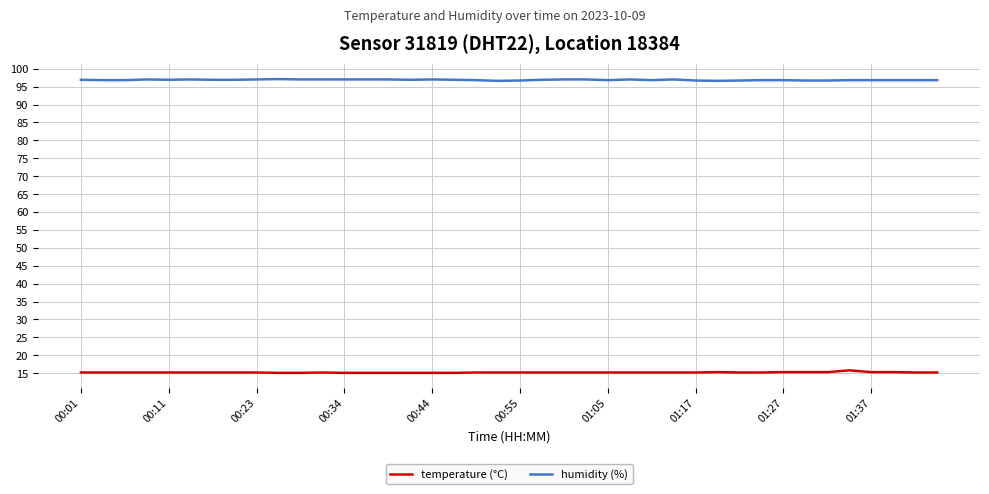

List the series in order of their overall mean, highest first.

humidity (%), temperature (°C)